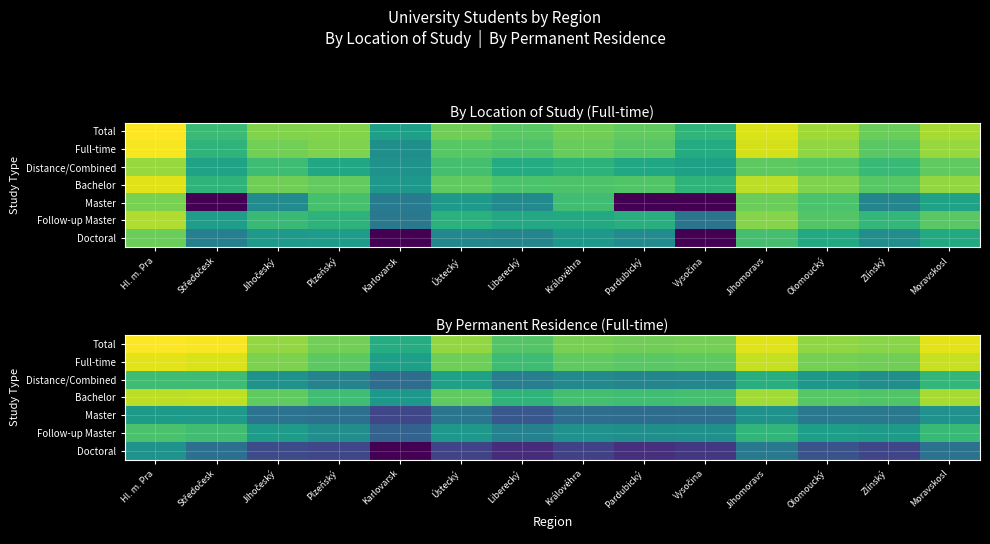

How many series are shown in this chart?

7